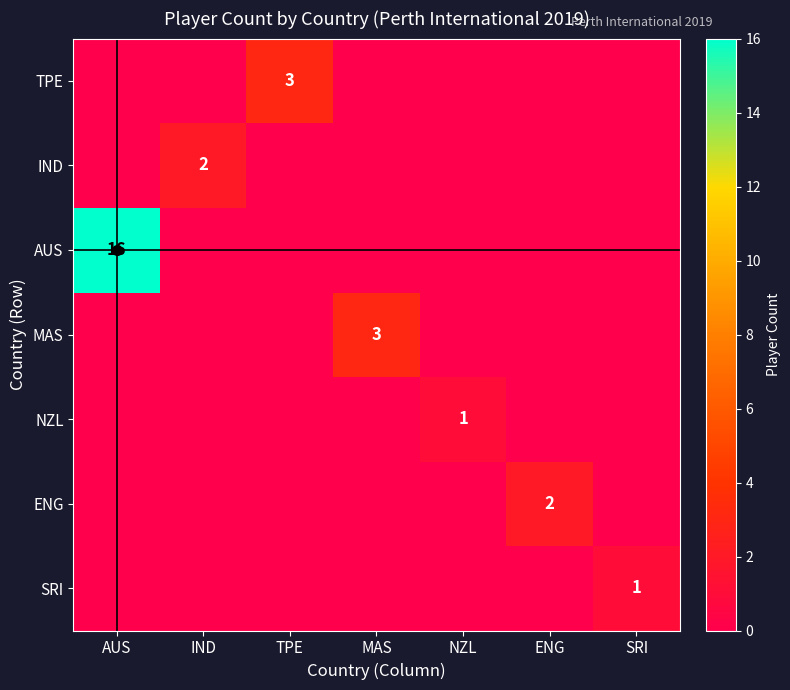

The IND series shows 2 at IND. True or false?

True